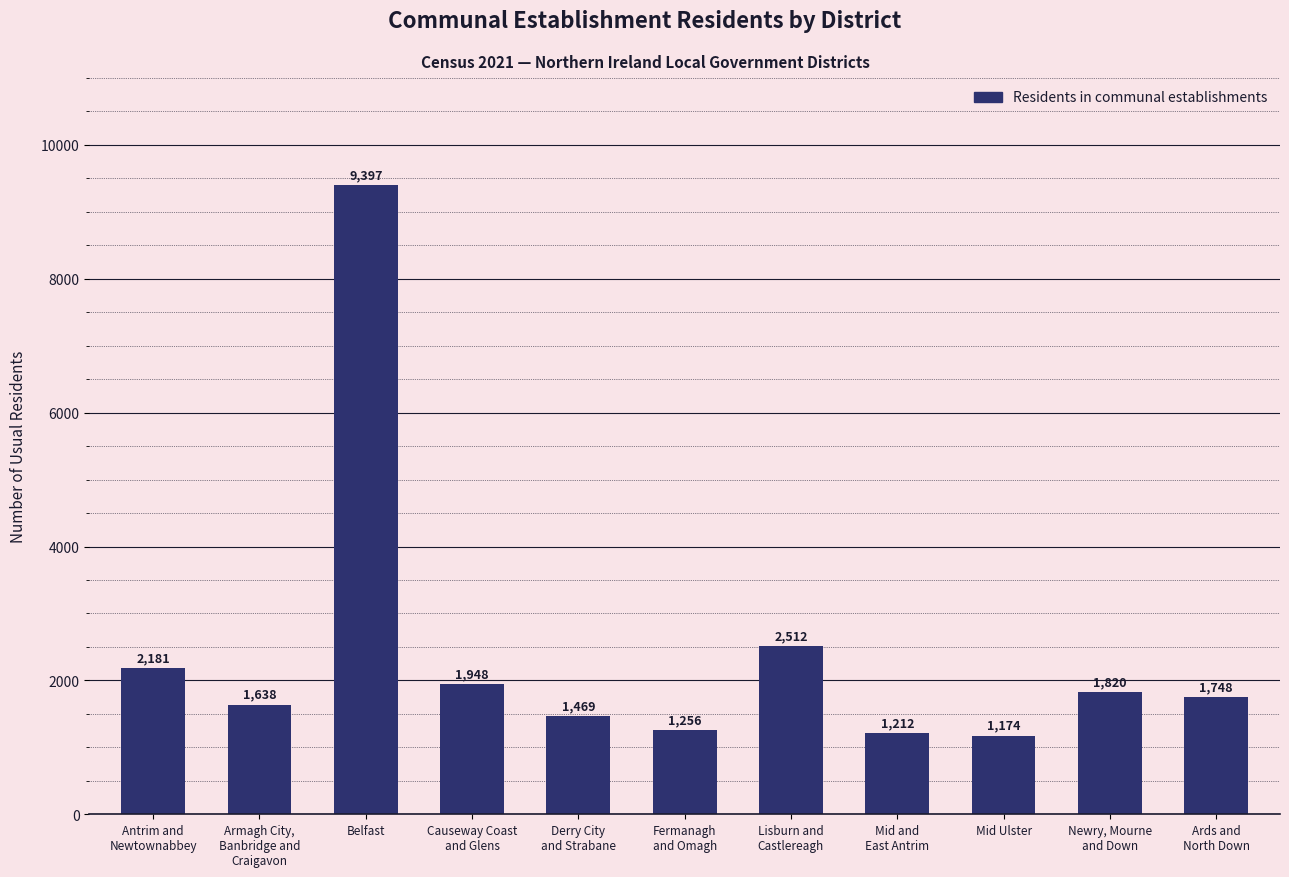

Is it true that the value at Causeway Coast
and Glens is 3041?

False